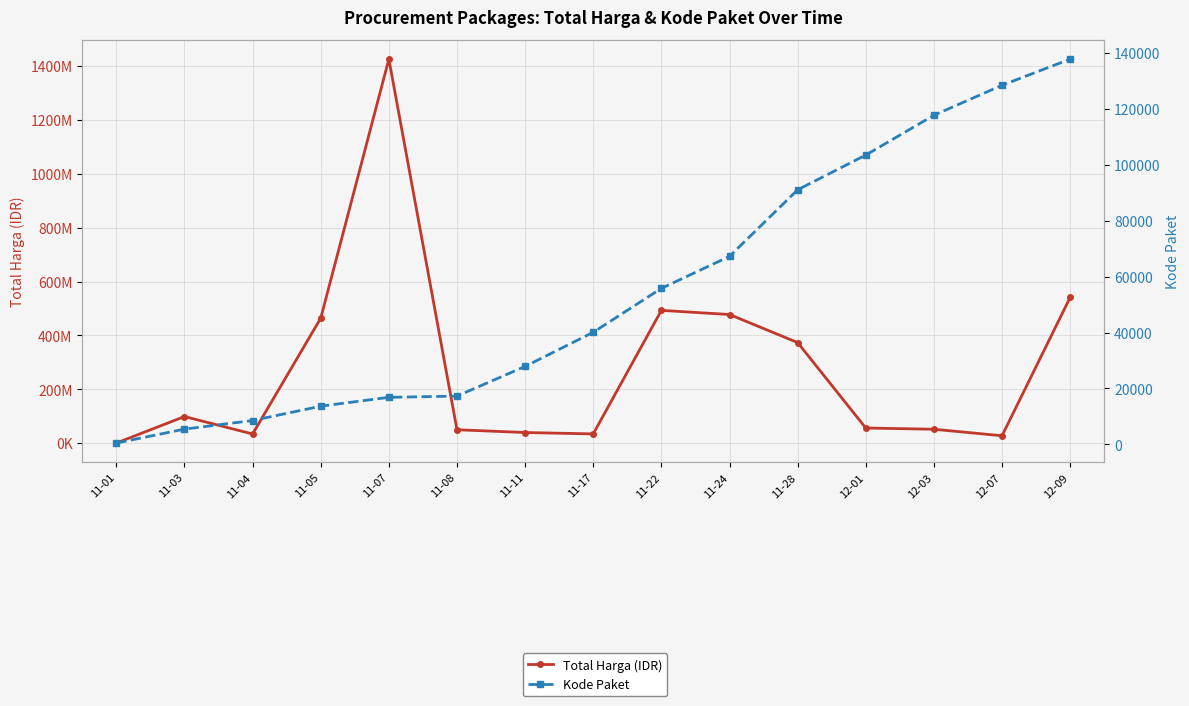

What is the sum of all Kode Paket values?

832115